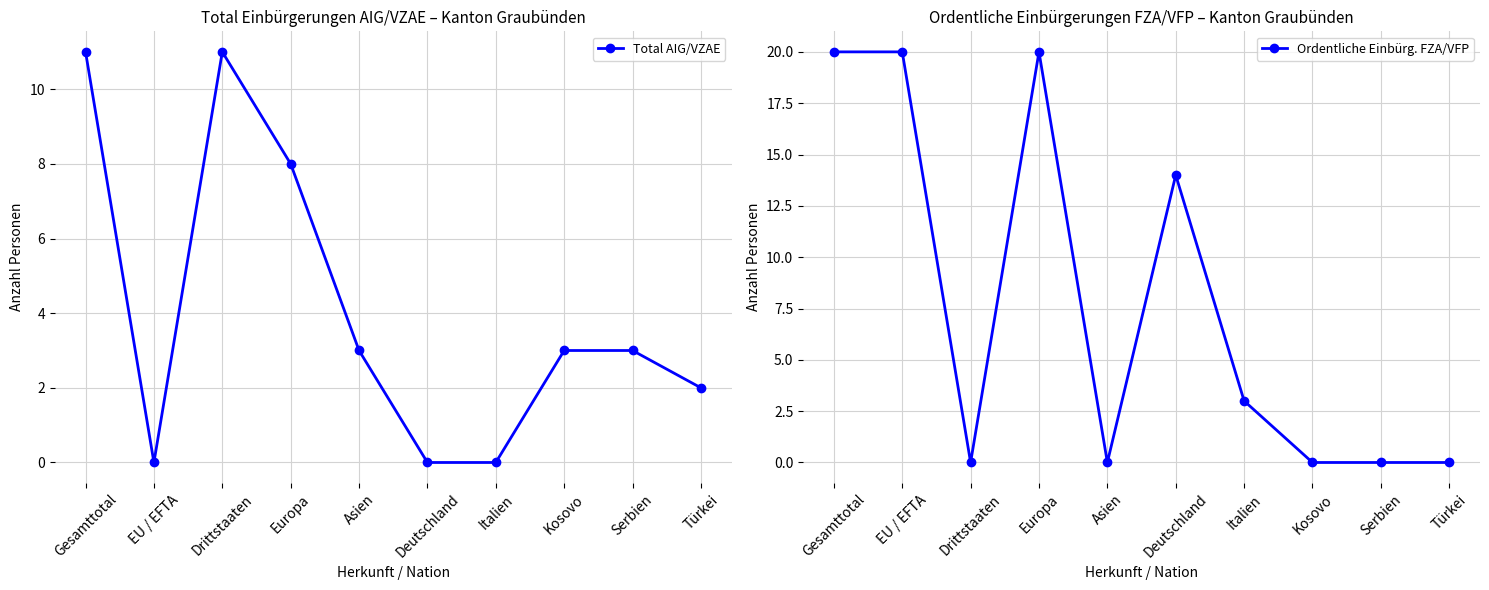

Rank the series by their maximum value, from highest to lowest.

Ordentliche Einbürg. FZA/VFP, Total AIG/VZAE